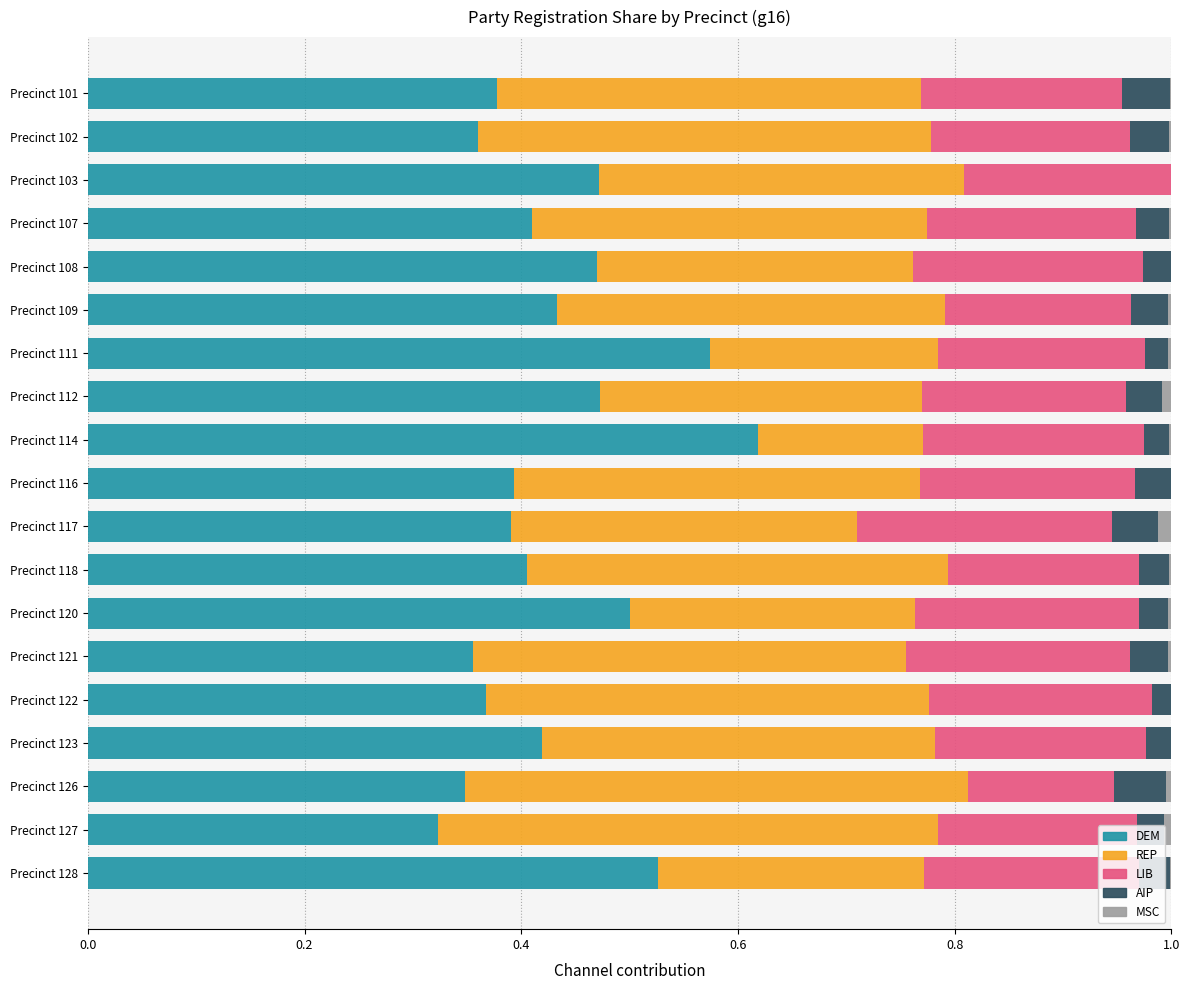

What is the total value across all series at Precinct 108?

1.0